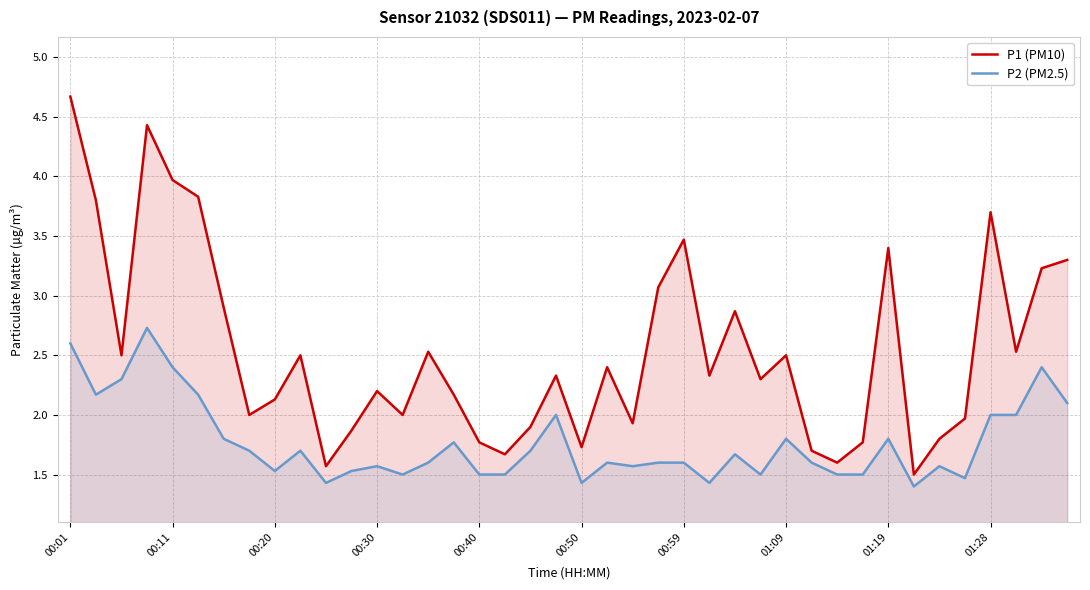

Which series has the largest total across all categories?

P1 (PM10)